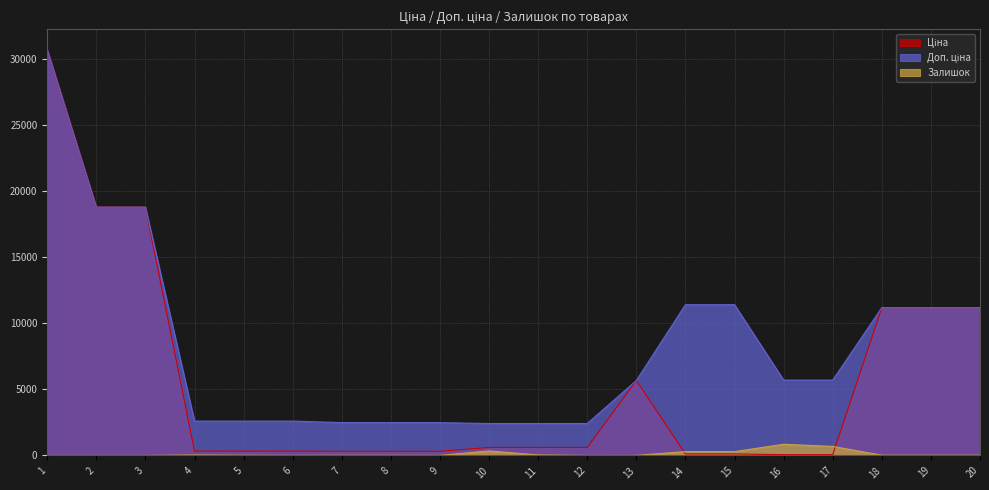

How many data points in Ціна are above 603?

10